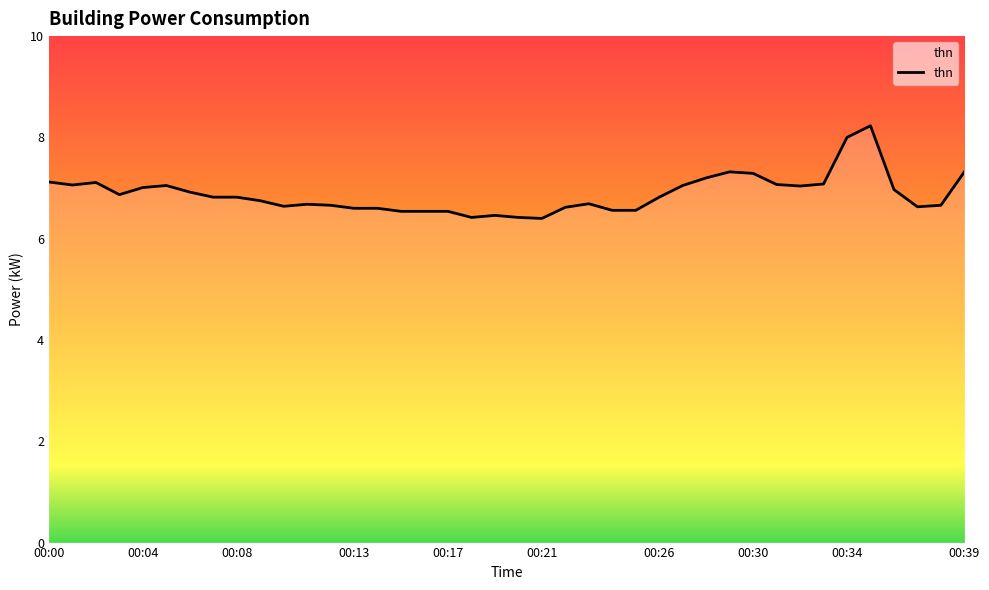

What is the difference between the maximum and minimum values?

1.8